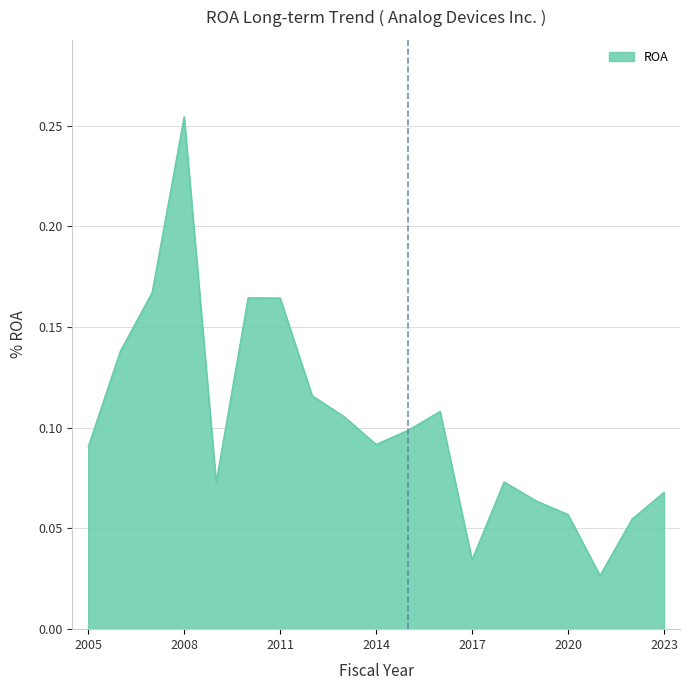

How many lines are shown in the chart?

1